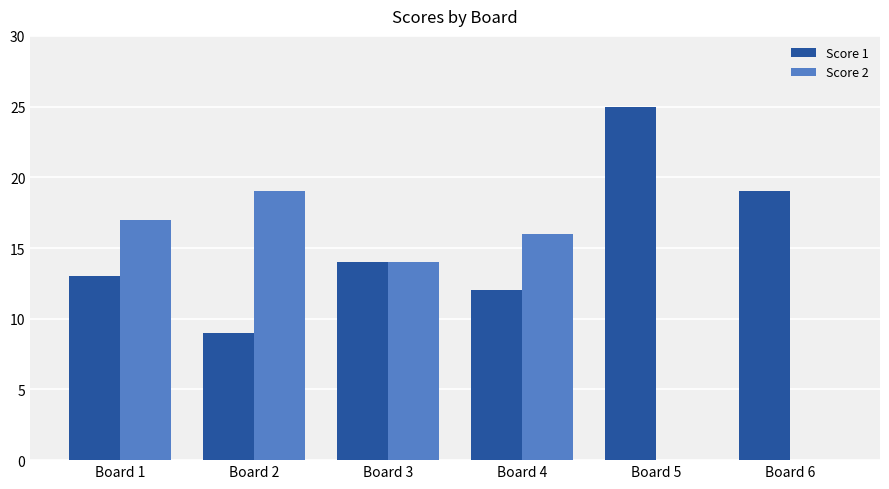

What is the maximum value for Score 1?

25